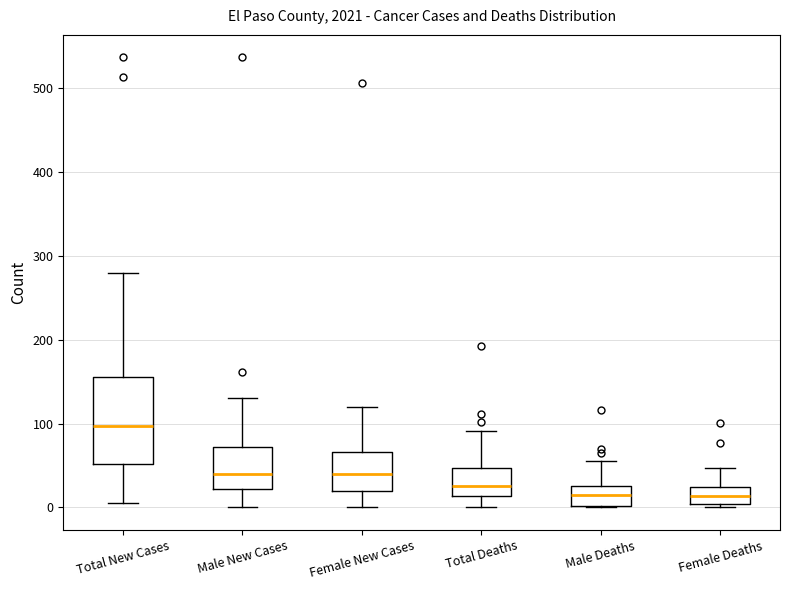

Reading left to right, transcribe this box plot: for each box, give where its median line is, the range the box spans, and where its two whiskers end, as read against the y-axis. The values are not printed on the chart, so give them approximately, as read against the axis.

Total New Cases: median 100, box 50 to 160, whiskers 10 to 280
Male New Cases: median 40, box 20 to 70, whiskers 0 to 130
Female New Cases: median 40, box 20 to 70, whiskers 0 to 120
Total Deaths: median 30, box 10 to 50, whiskers 0 to 90
Male Deaths: median 20, box 0 to 30, whiskers 0 to 60
Female Deaths: median 10, box 0 to 20, whiskers 0 (just below the box's lower edge) to 50